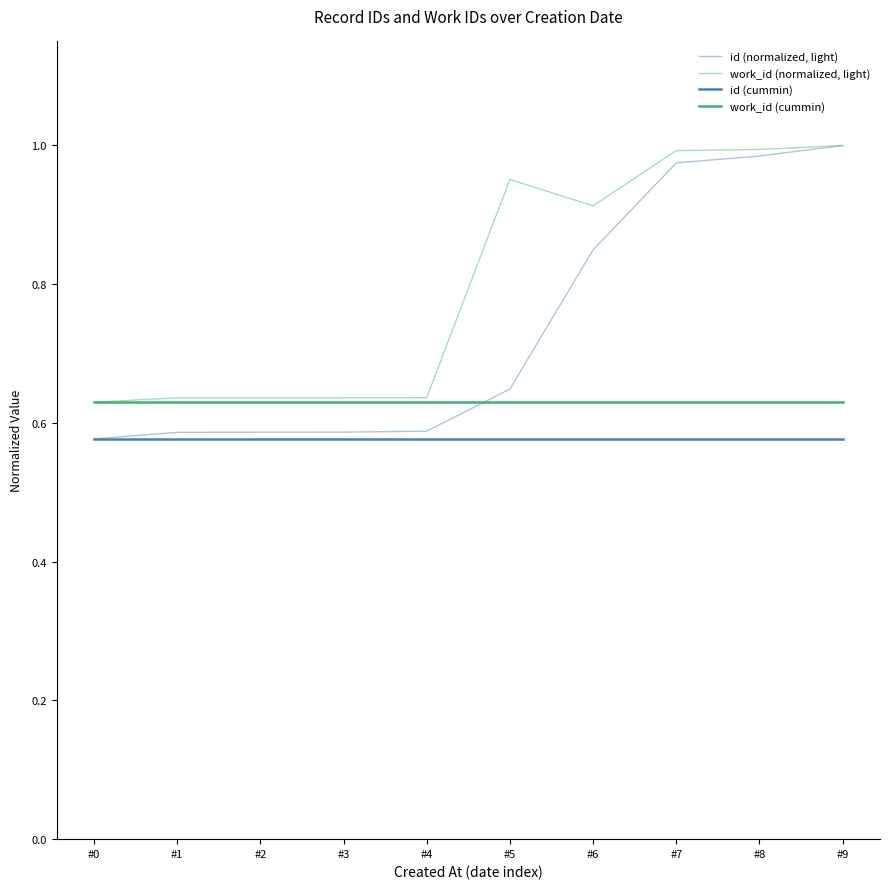

Is this an area chart (filled region under the line)?

No